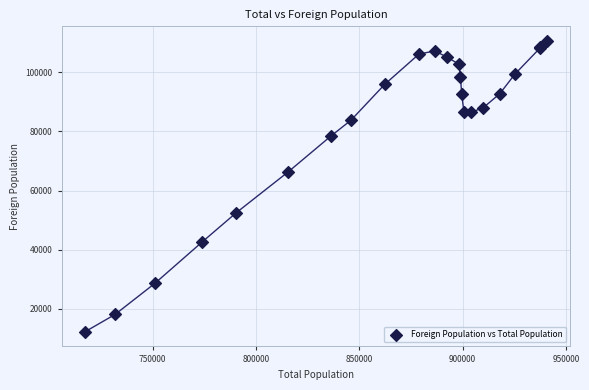

What Y value in the scatter plot is closest to 61431?

66358